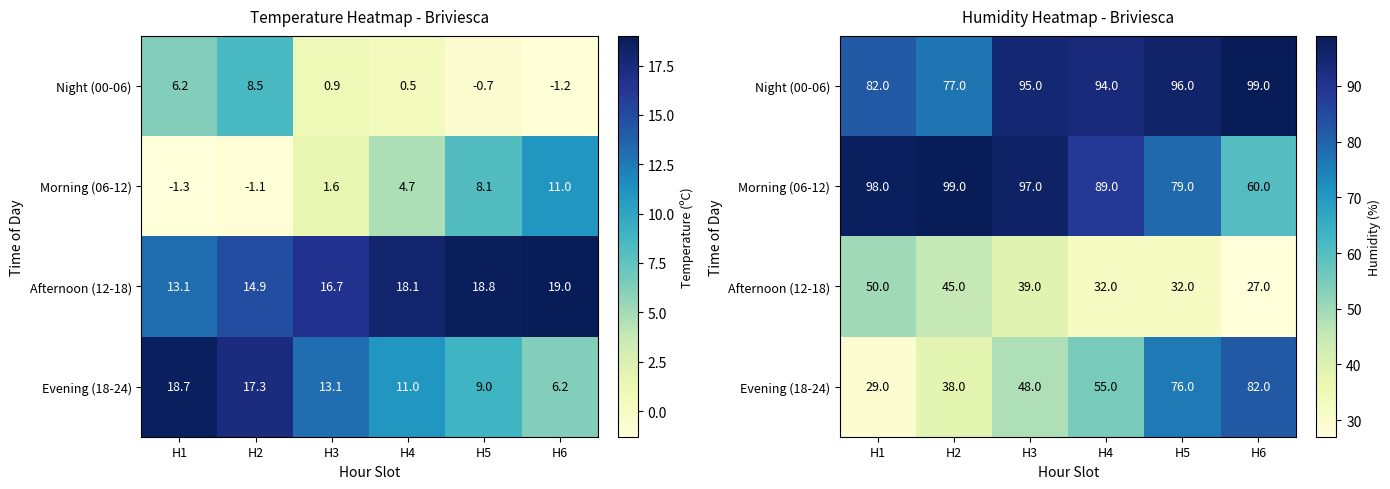

What is the difference between the highest and lowest values at H6?

72